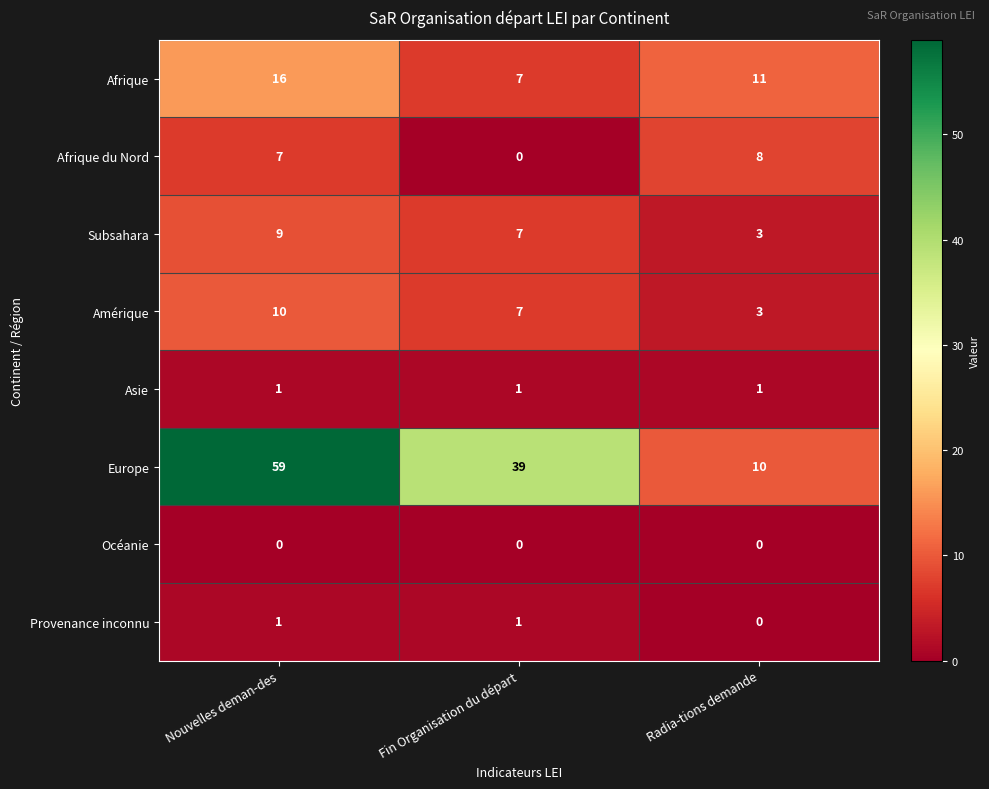

What is the difference between the second highest and minimum values in the Afrique du Nord series?

7